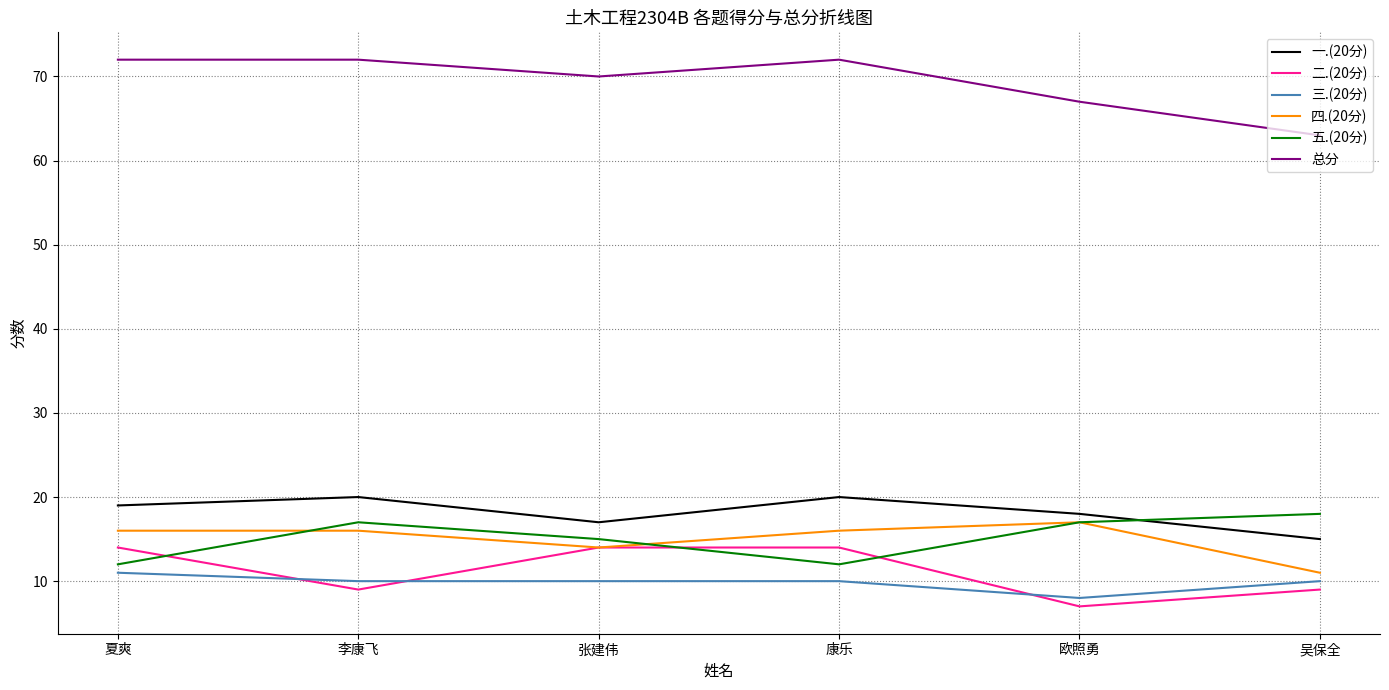

Between which two adjacent categories do 五.(20分) and 一.(20分) first intersect?

欧照勇 and 吴保全